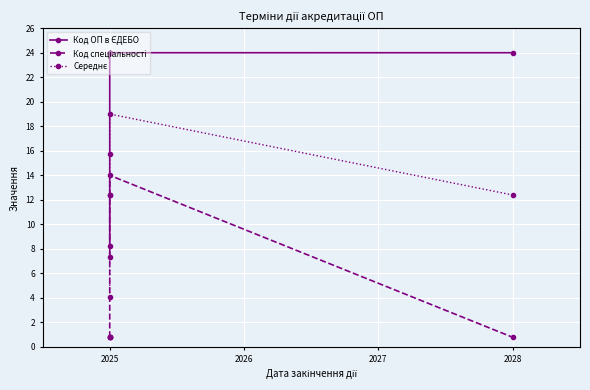

At which category is the sum across all series the highest?

2025